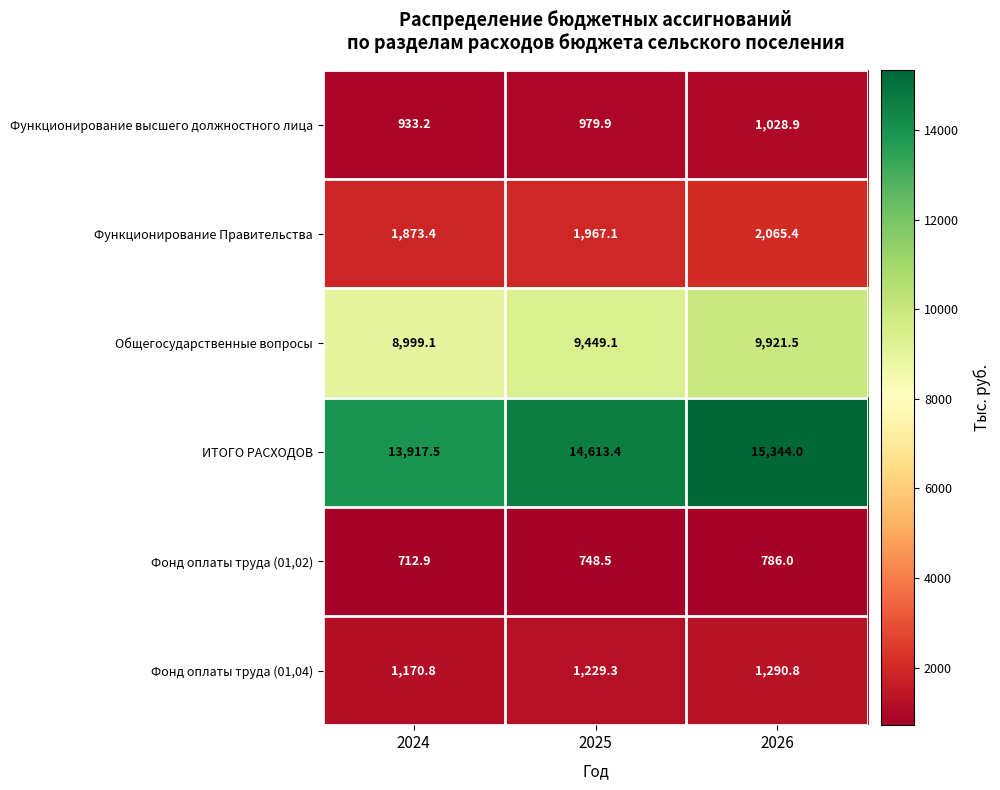

Count the number of categories in the chart.

3